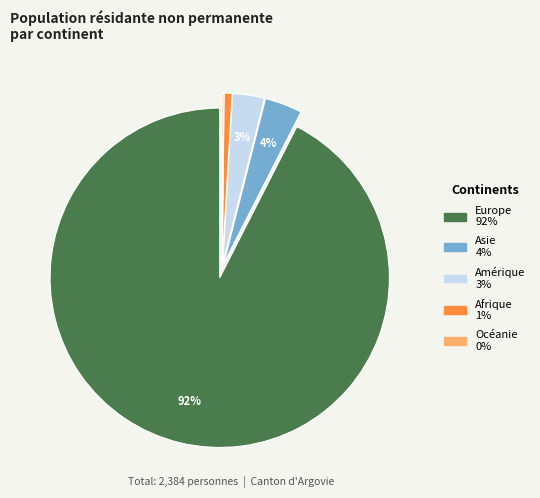

To the nearest percent, what is the average slice percentage?

20%